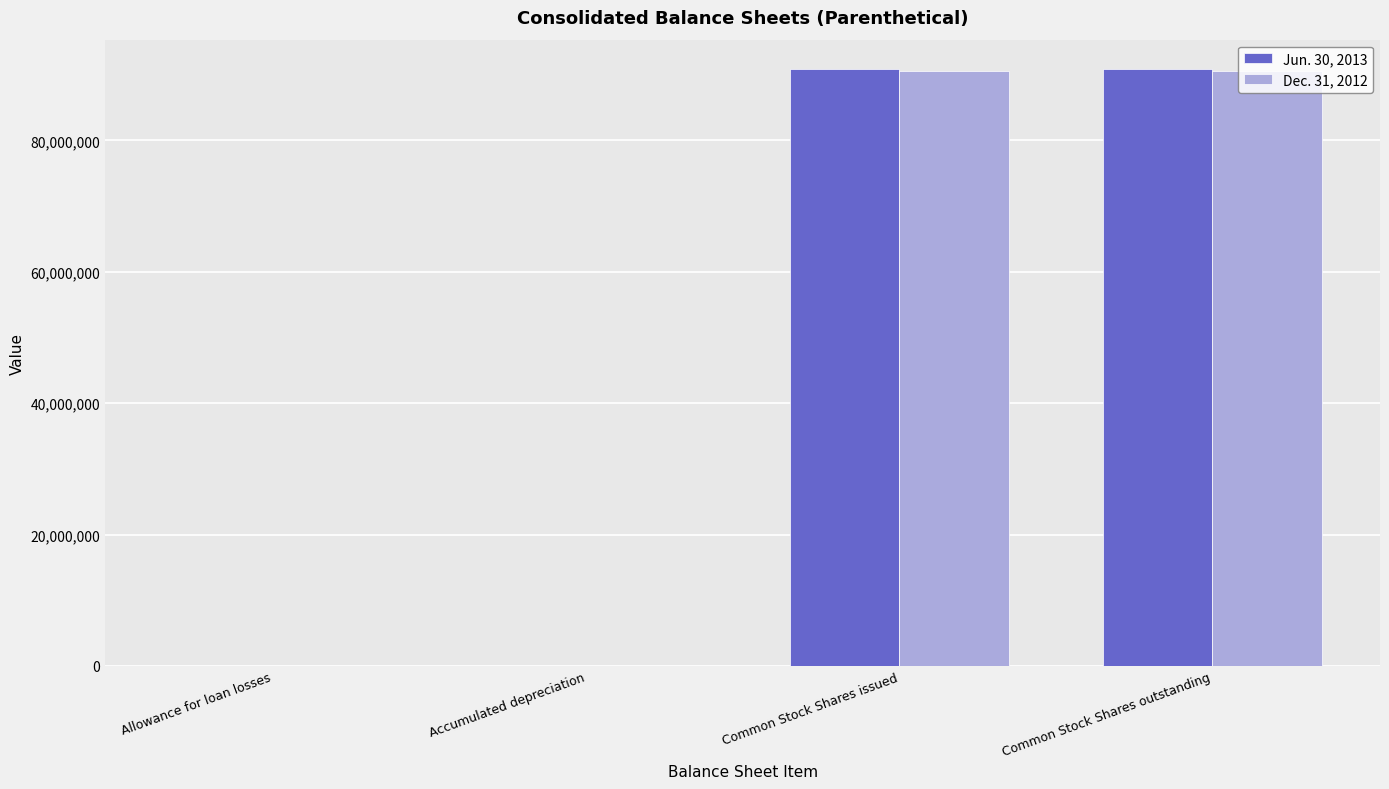

What is the maximum value shown in the chart?

90782828